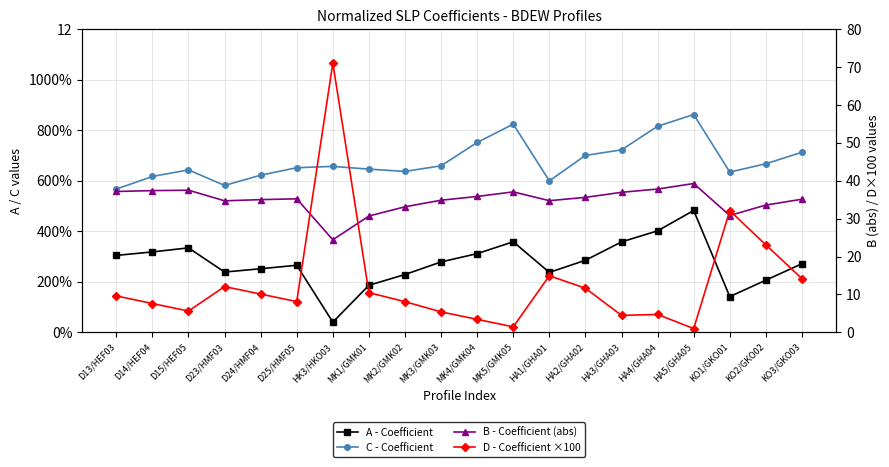

What is the maximum value for C - Coefficient?

8.6